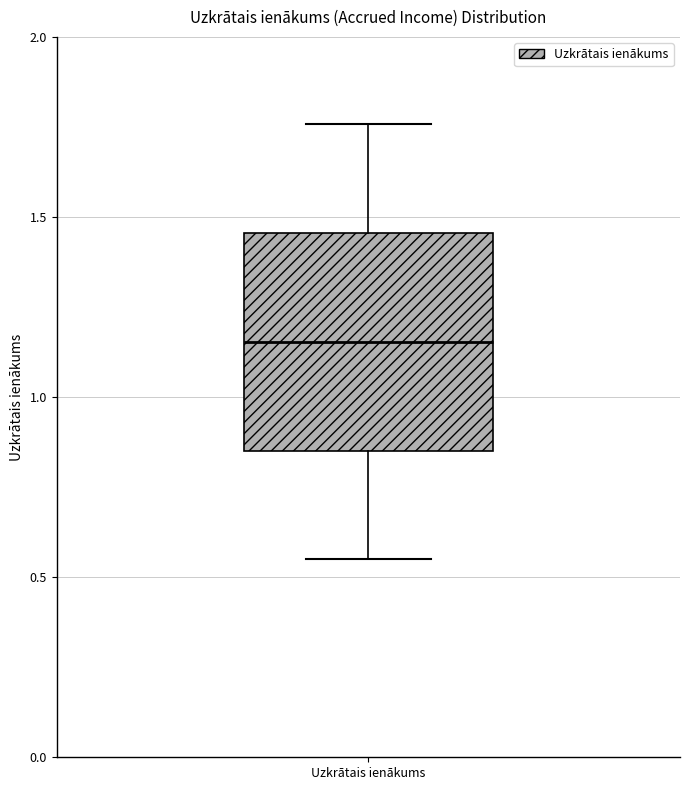

Transcribe this box plot: give where the median line is, the range the box spans, and where the two whiskers end, as read against the y-axis. The values are not printed on the chart, so give them approximately, as read against the axis.

median 1.15, box 0.85 to 1.45, whiskers 0.55 to 1.75